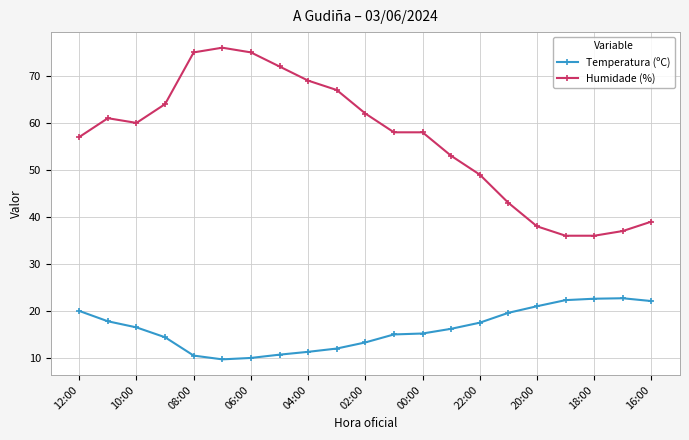

What are all the series names shown in the legend?

Temperatura (ºC), Humidade (%)